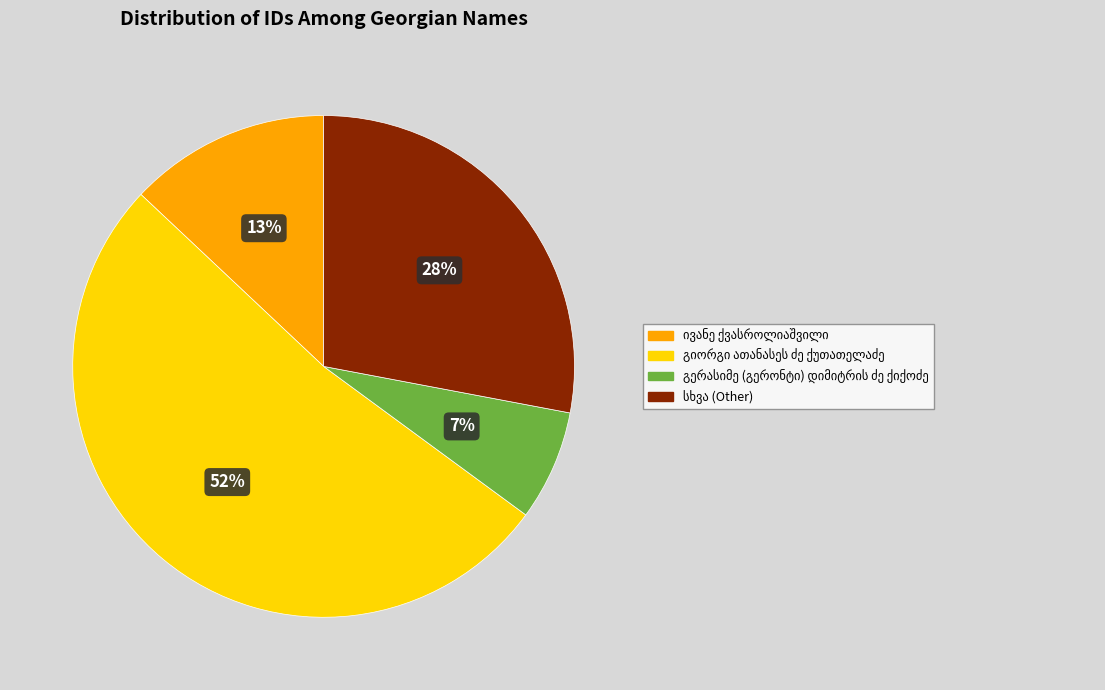

To the nearest percent, what is the average slice percentage?

25%